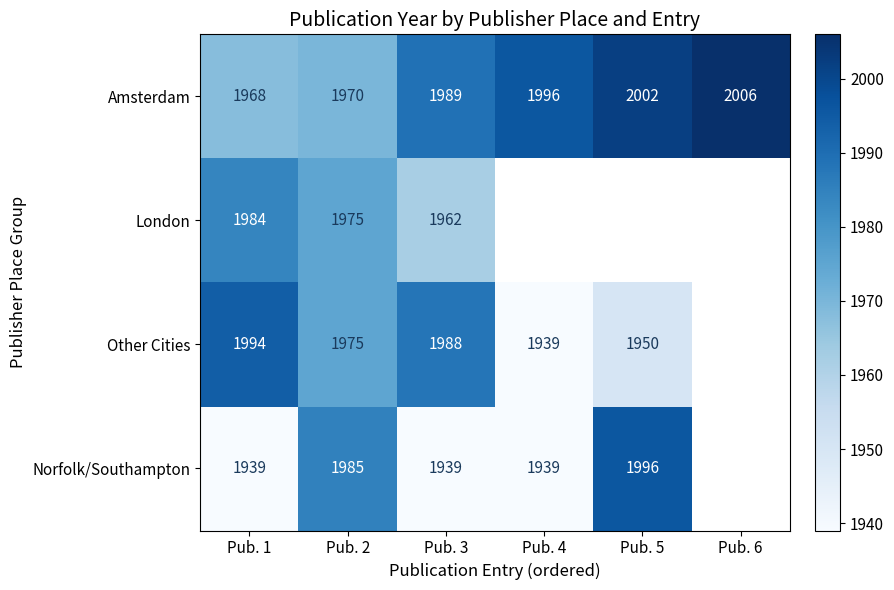

How many distinct data groups are displayed?

4